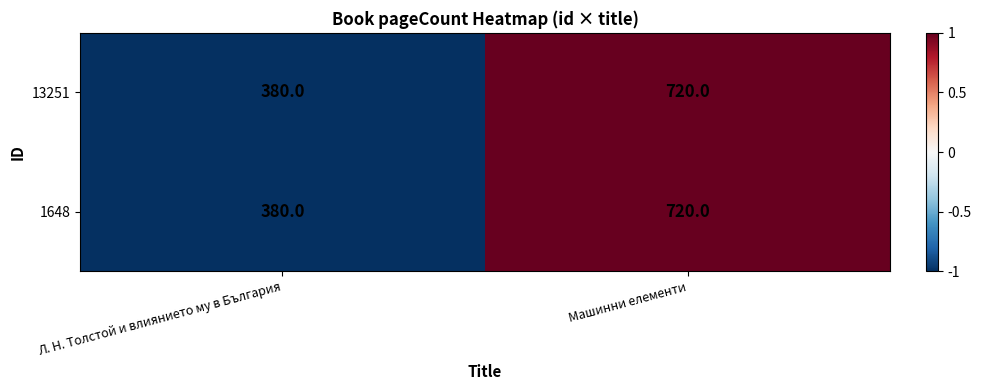

True or false: 13251 has a value of 720 at Машинни елементи.

True